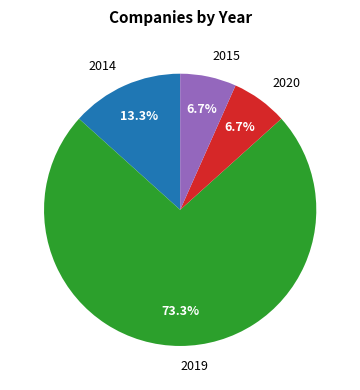

Is there a majority slice in this chart?

Yes